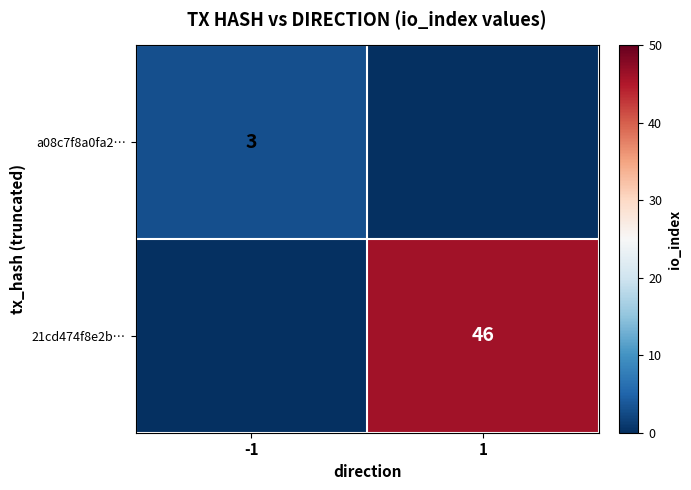

The value of 21cd474f8e2b… at 1 is 46. True or false?

True